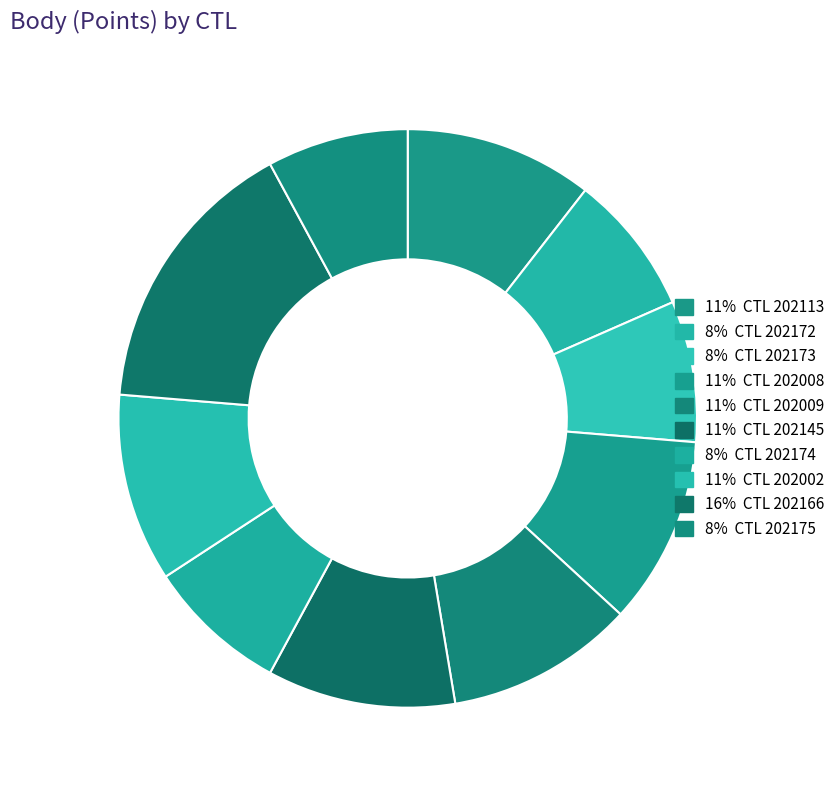

Is there a majority slice in this chart?

No